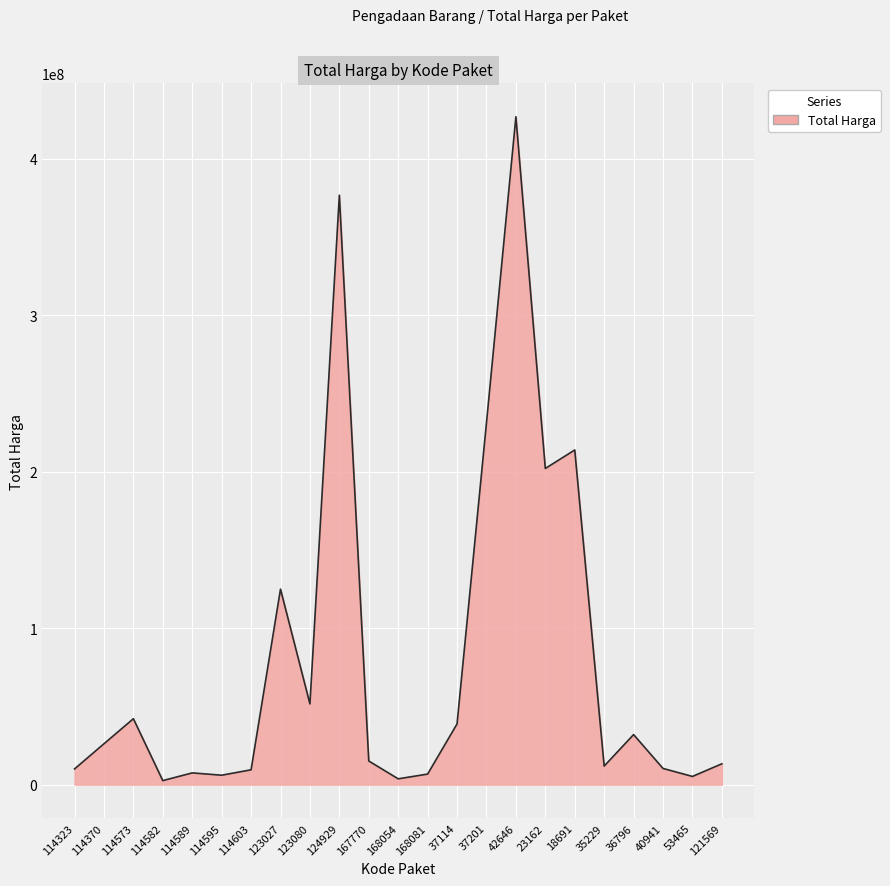

What value does the data have at 114589, to the nearest 10?

7529200